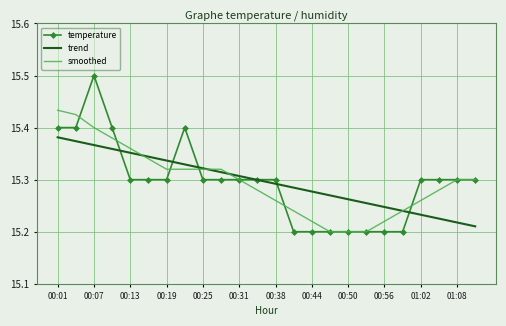

Which series has the widest spread of values?

temperature